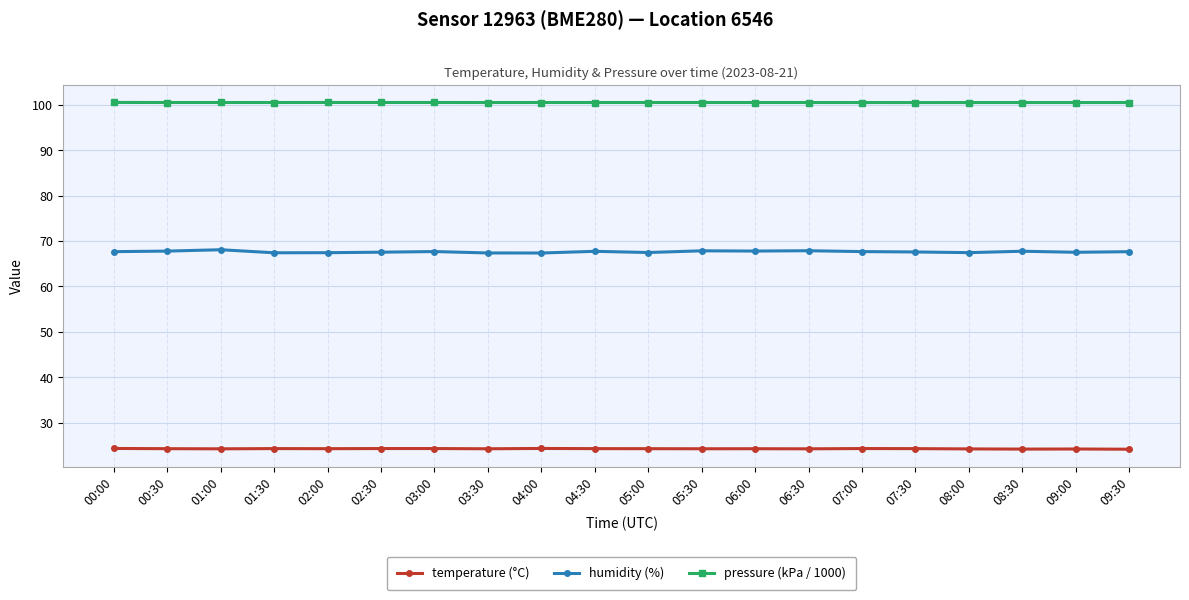

What is the sum of the humidity (%) values at 03:00 and 07:30?

135.3